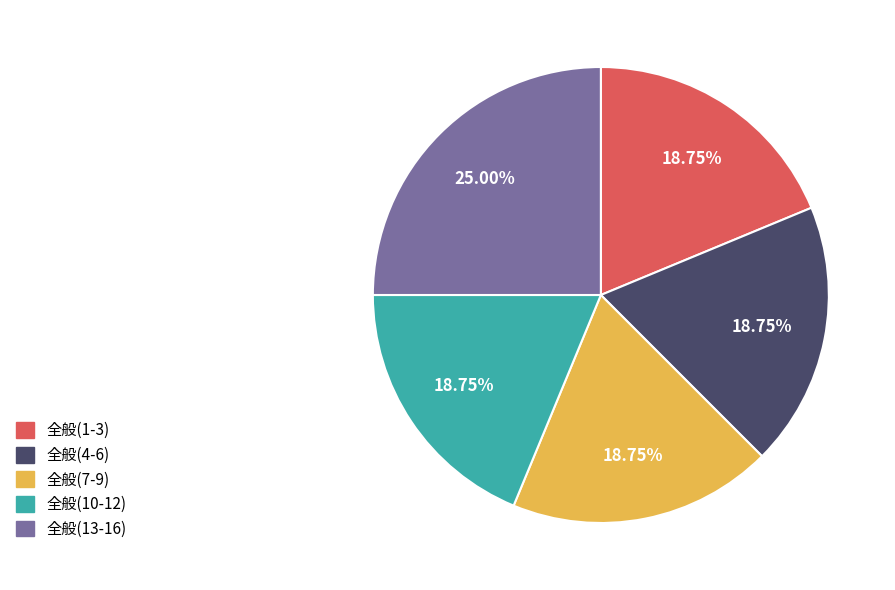

Do 全般(13-16) and 全般(7-9) together represent more than half of the pie?

No